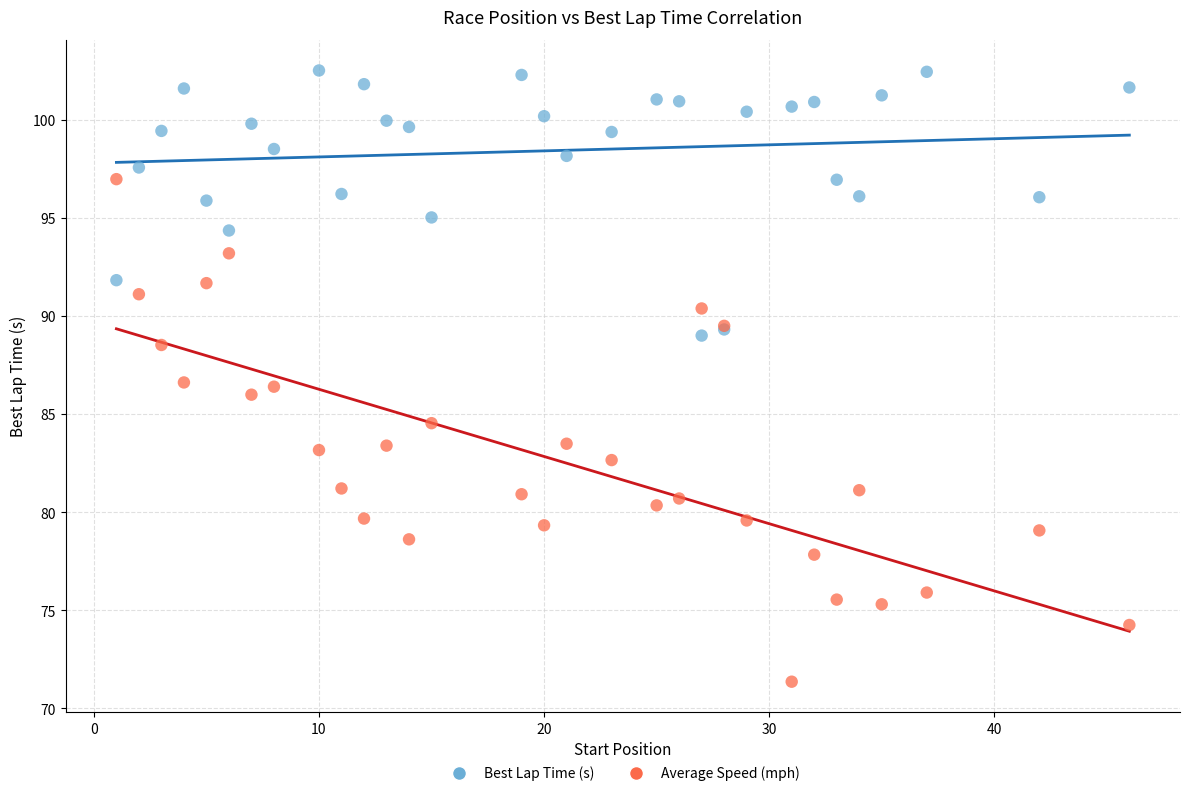

Which series reaches the maximum Y coordinate?

Best Lap Time (s)